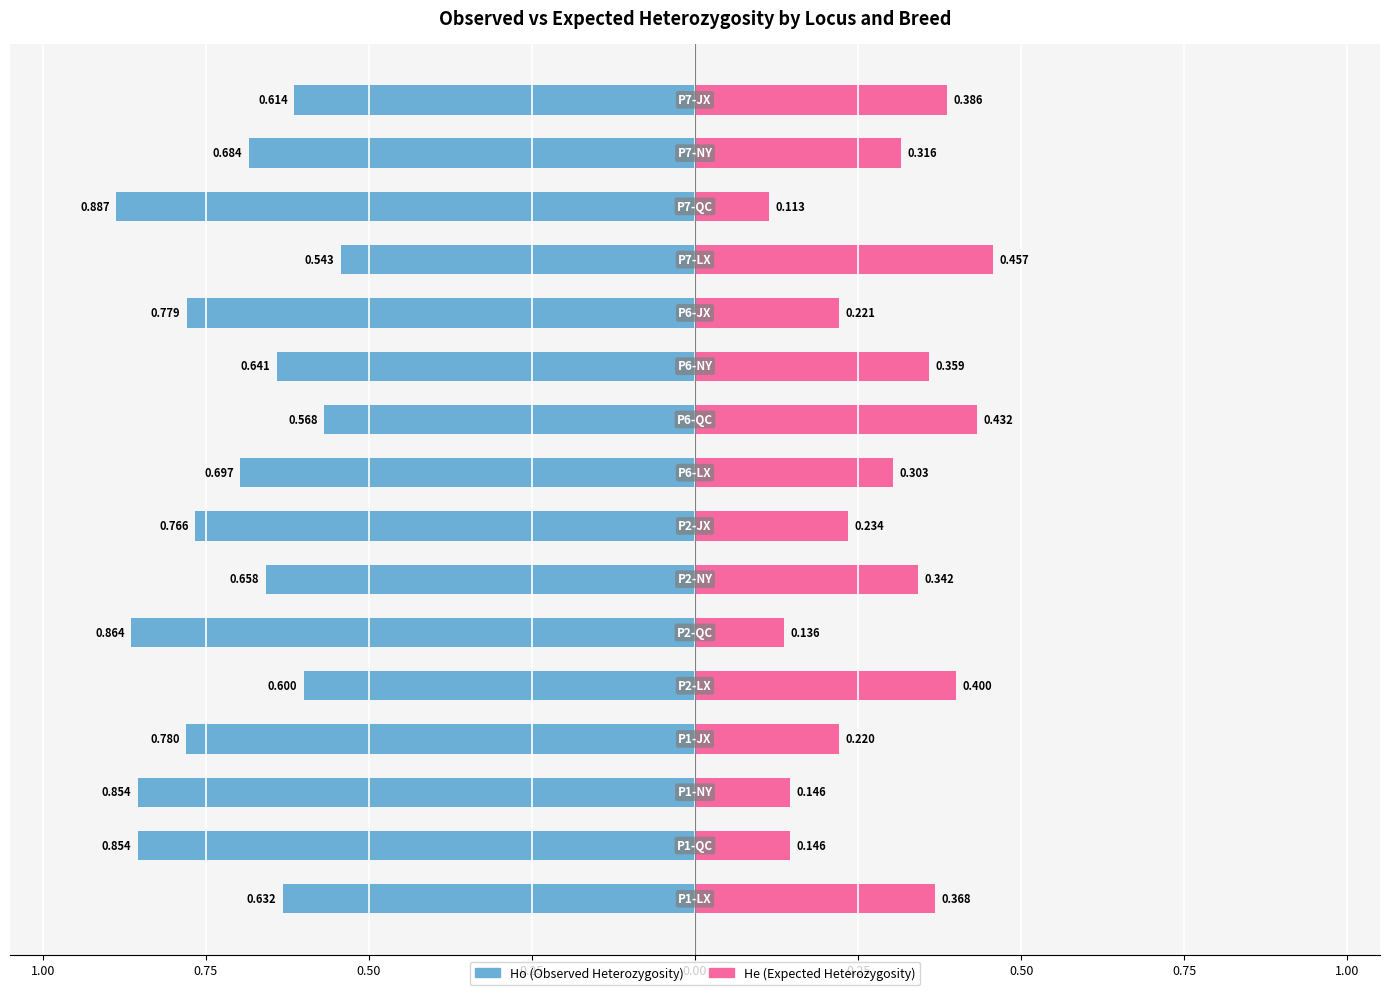

What is the sum of all He (Expected Heterozygosity) values?

4.6